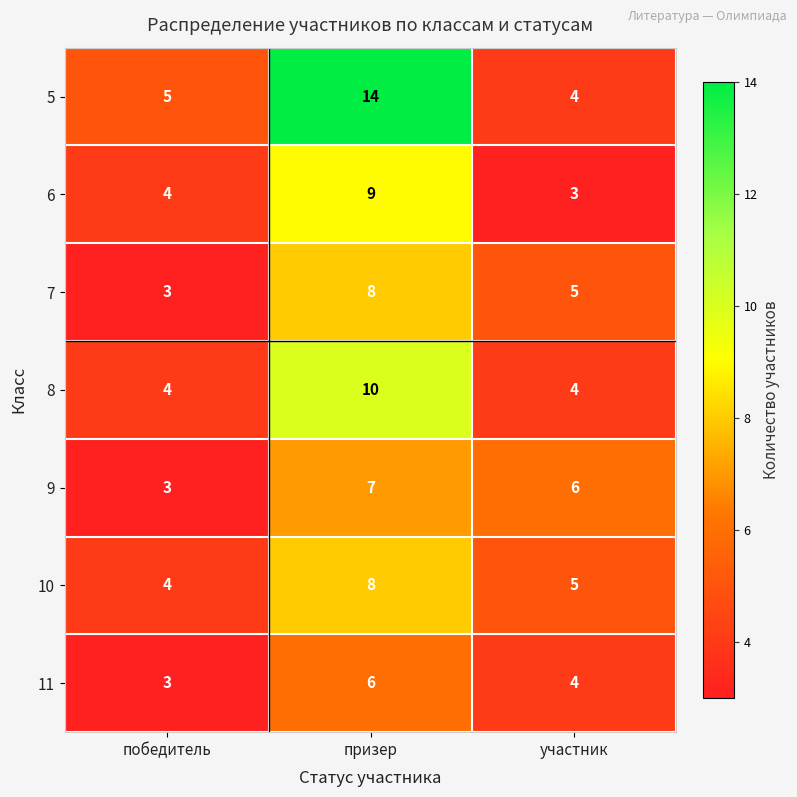

Reading left to right, what are all the values shown in this chart?

5: 5	14	4
6: 4	9	3
7: 3	8	5
8: 4	10	4
9: 3	7	6
10: 4	8	5
11: 3	6	4